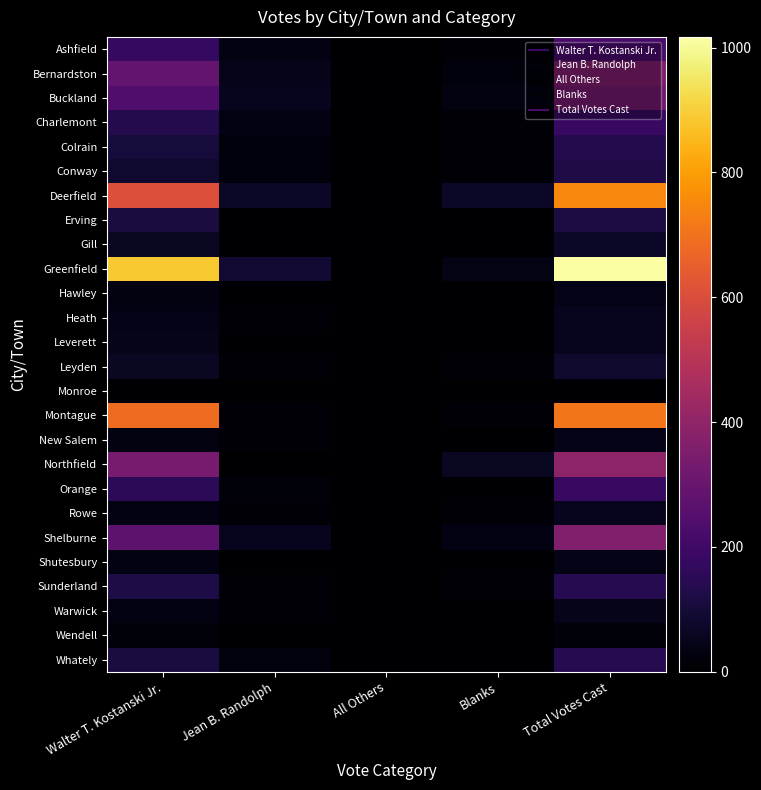

Count the number of data series in this chart.

26